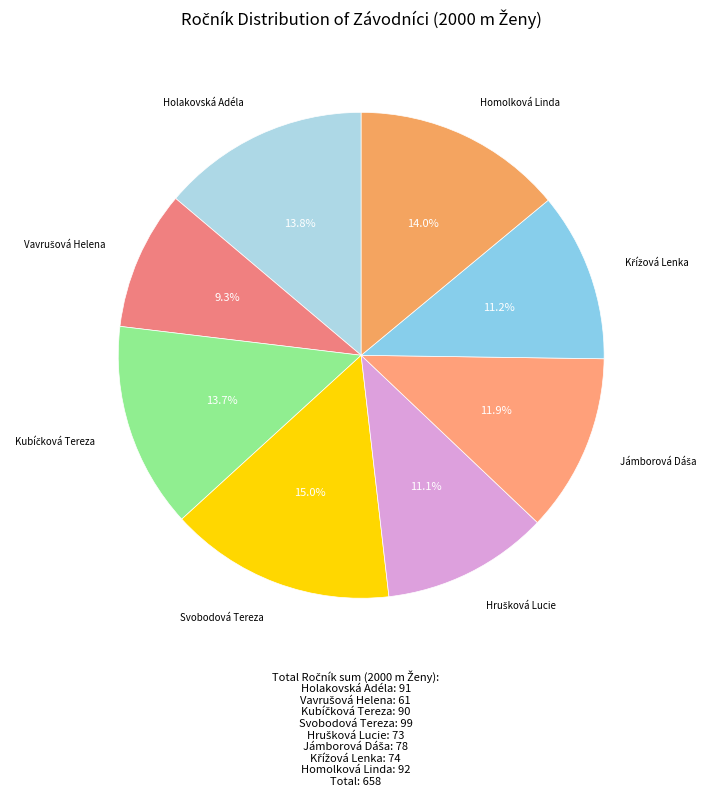

Is there any slice that represents more than half of the pie?

No